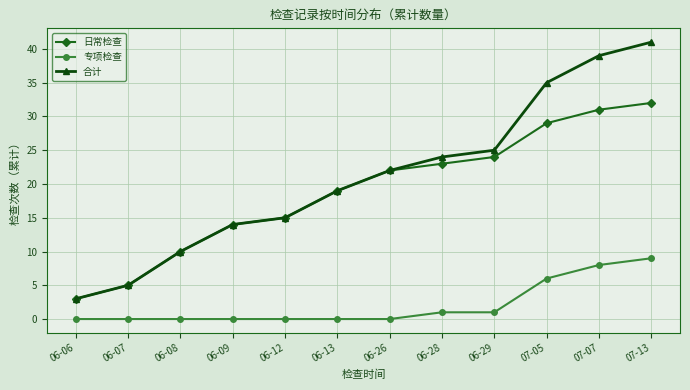

Reading left to right, list all the values displayed in this chart.

日常检查: 06-06=3	06-07=5	06-08=10	06-09=14	06-12=15	06-13=19	06-26=22	06-28=23	06-29=24	07-05=29	07-07=31	07-13=32
专项检查: 06-06=0	06-07=0	06-08=0	06-09=0	06-12=0	06-13=0	06-26=0	06-28=1	06-29=1	07-05=6	07-07=8	07-13=9
合计: 06-06=3	06-07=5	06-08=10	06-09=14	06-12=15	06-13=19	06-26=22	06-28=24	06-29=25	07-05=35	07-07=39	07-13=41